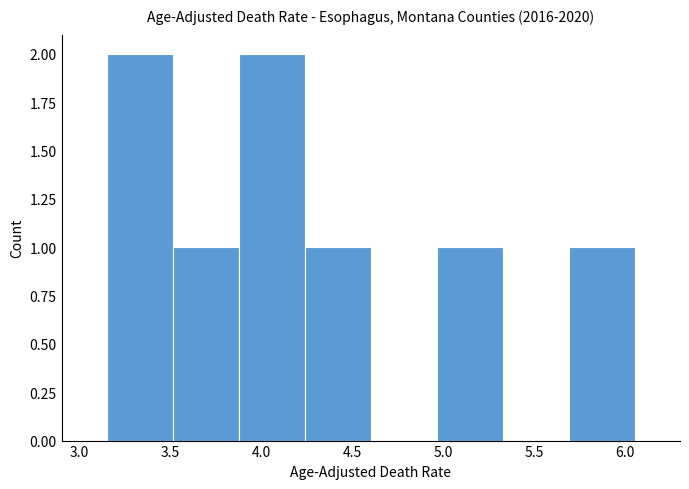

Reading left to right, transcribe this chart: for each bar, give the range it covers on the x-axis and its height. Neither the bar edges nor the heights are printed on the chart, so give them approximately, as read against the axes.

3.15 to 3.50: 2
3.50 to 3.90: 1
3.90 to 4.25: 2
4.25 to 4.60: 1
4.60 to 4.95: 0
4.95 to 5.35: 1
5.35 to 5.70: 0
5.70 to 6.05: 1